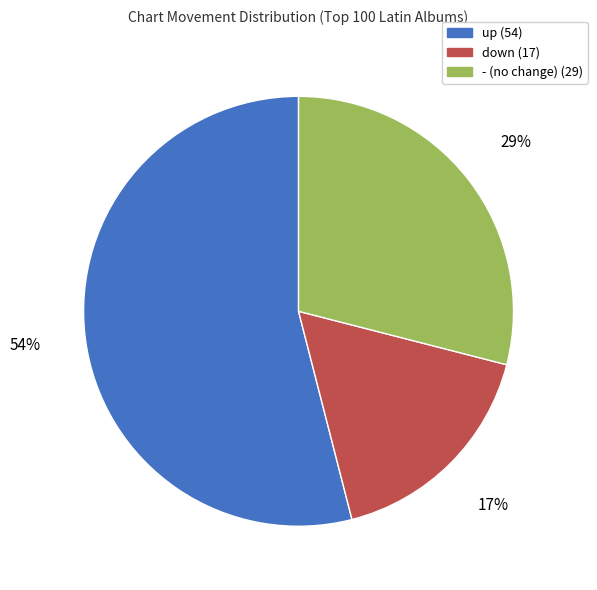

How many segments does this pie chart have?

3